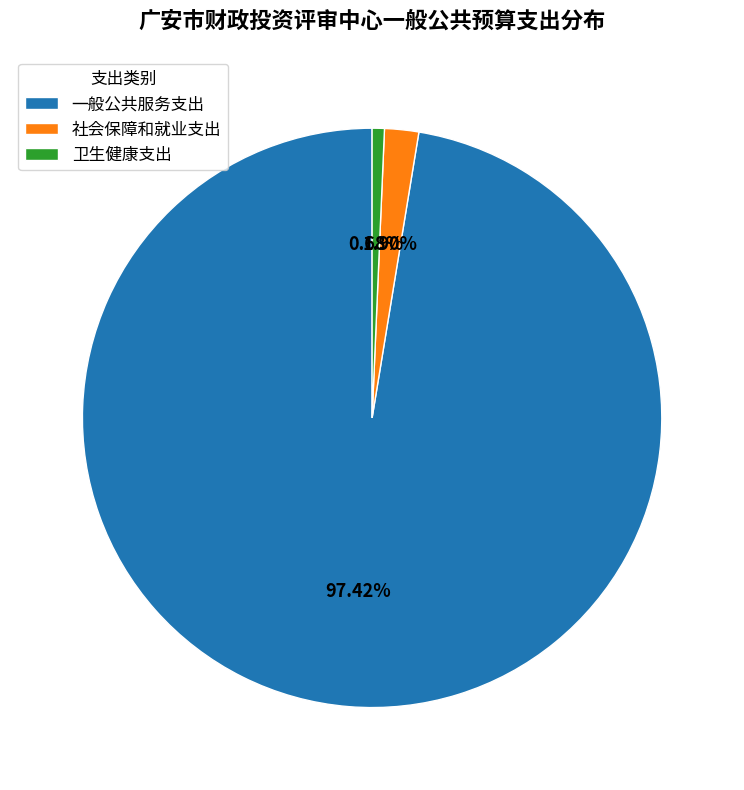

Do 卫生健康支出 and 一般公共服务支出 together represent more than half of the pie?

Yes